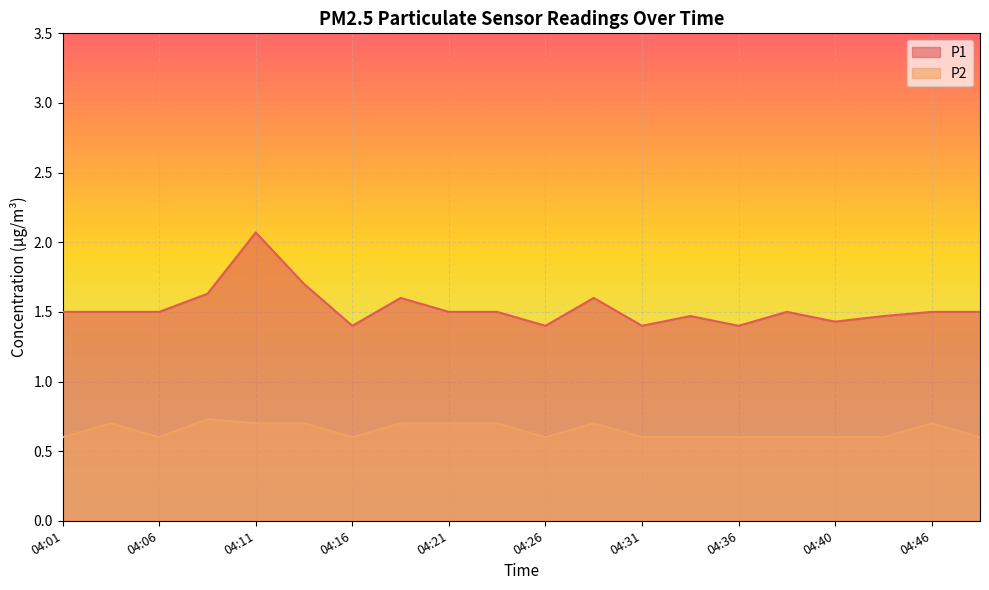

Which series has the widest spread of values?

P1